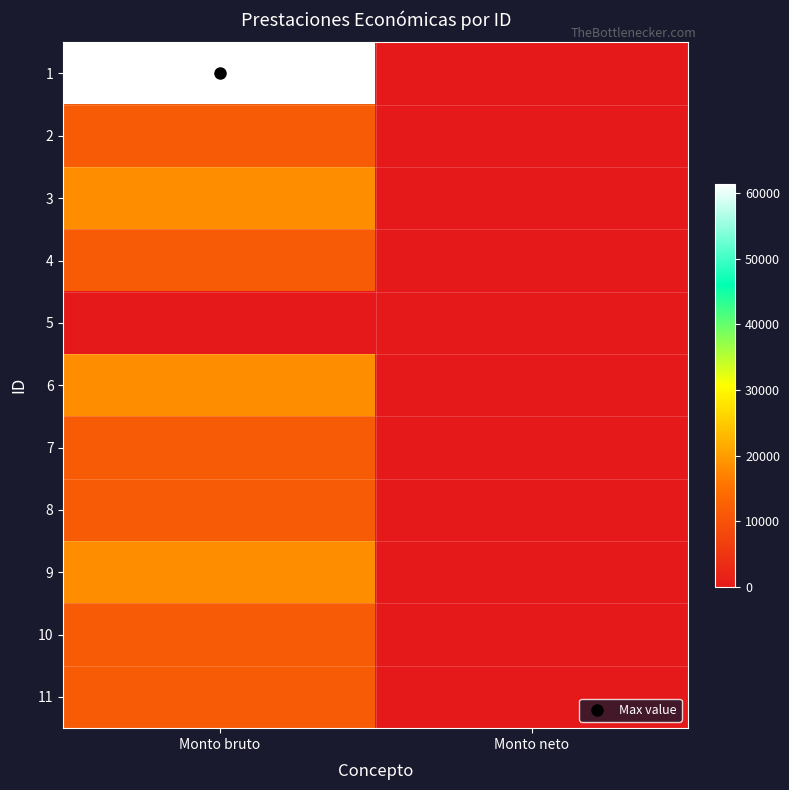

Which series changed the most between Monto bruto and Monto neto?

1